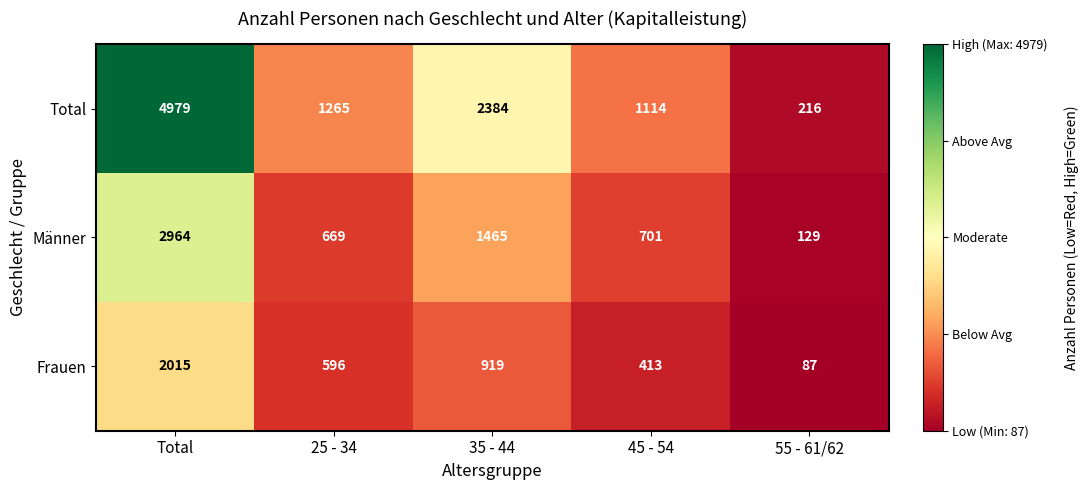

At which category is the sum across all series the highest?

Total